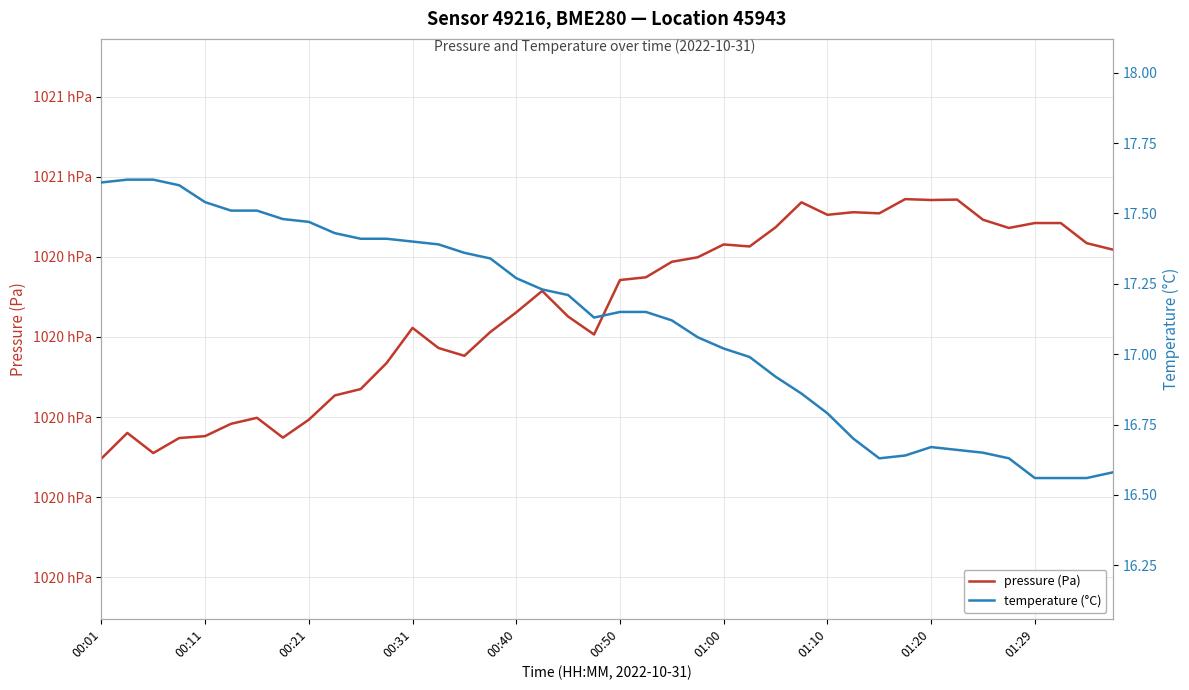

Reading left to right, transcribe all the data shown in this chart.

pressure (Pa): 101987.1	101995.1	101988.8	101993.5	101994.1	101997.9	101999.8	101993.6	101999.2	102006.8	102008.8	102016.9	102027.8	102021.6	102019.1	102026.6	102032.7	102039.4	102031.4	102025.8	102042.8	102043.6	102048.5	102049.9	102053.9	102053.2	102059.2	102067.0	102063.1	102063.9	102063.6	102068.0	102067.8	102067.9	102061.6	102059.0	102060.6	102060.6	102054.3	102052.3
temperature (°C): 17.6	17.6	17.6	17.6	17.5	17.5	17.5	17.5	17.5	17.4	17.4	17.4	17.4	17.4	17.4	17.3	17.3	17.2	17.2	17.1	17.1	17.1	17.1	17.1	17.0	17.0	16.9	16.9	16.8	16.7	16.6	16.6	16.7	16.7	16.6	16.6	16.6	16.6	16.6	16.6